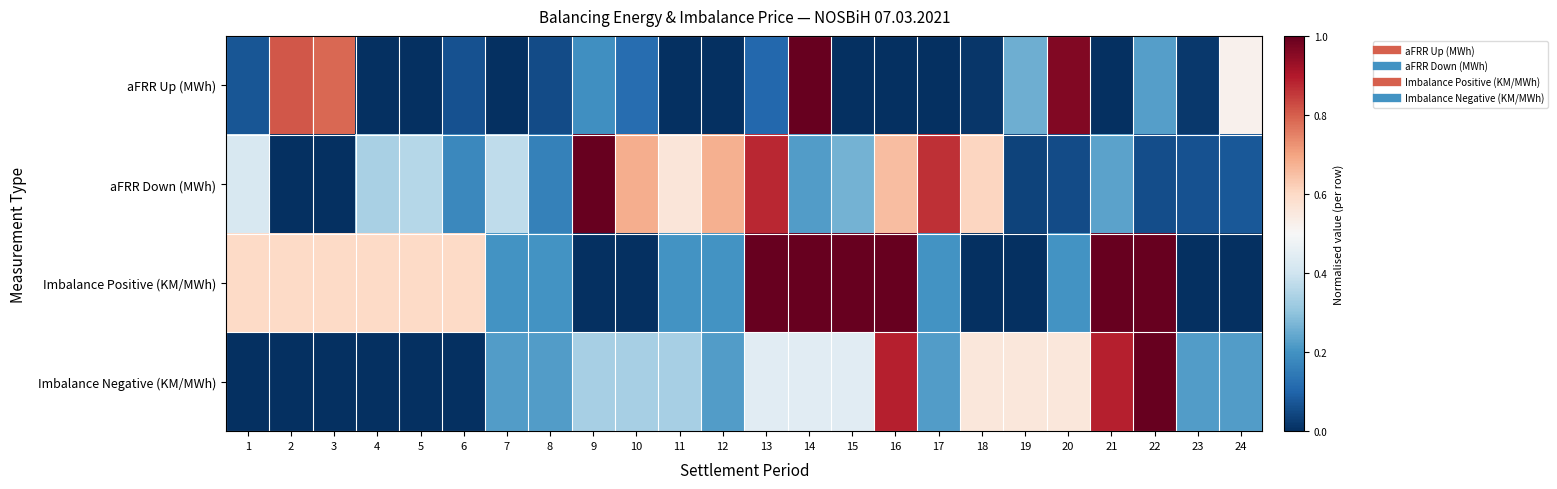

What is the greatest value displayed?

1.0